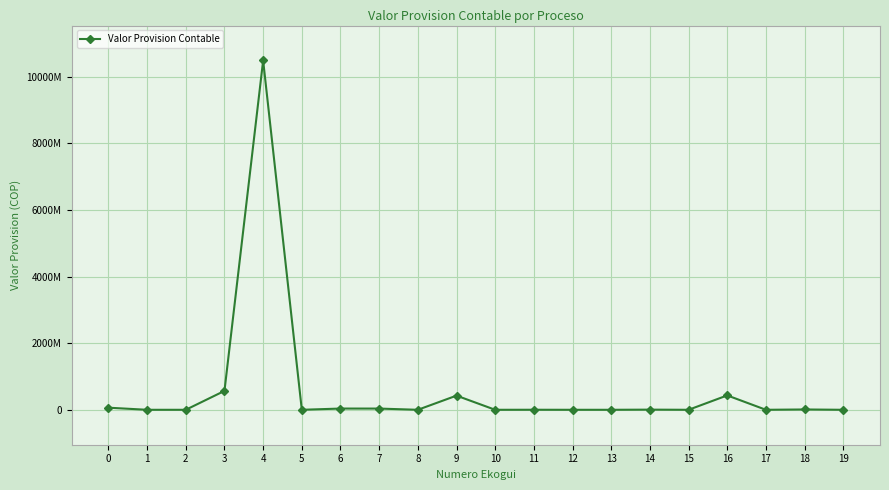

Reading left to right, extract all data points from this chart.

0=63000000	1=0	2=0	3=567000000	4=10482905163	5=0	6=37200000	7=36600000	8=0	9=424900000	10=0	11=1120000	12=0	13=0	14=4500000	15=0	16=431638171	17=0	18=9555751	19=0